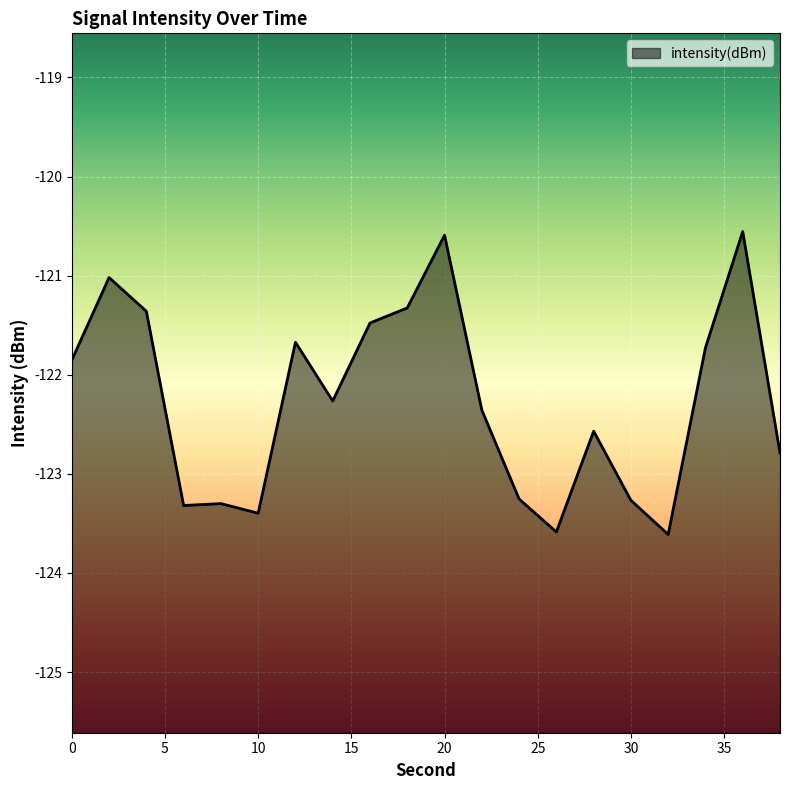

What is the greatest value displayed?

-120.6